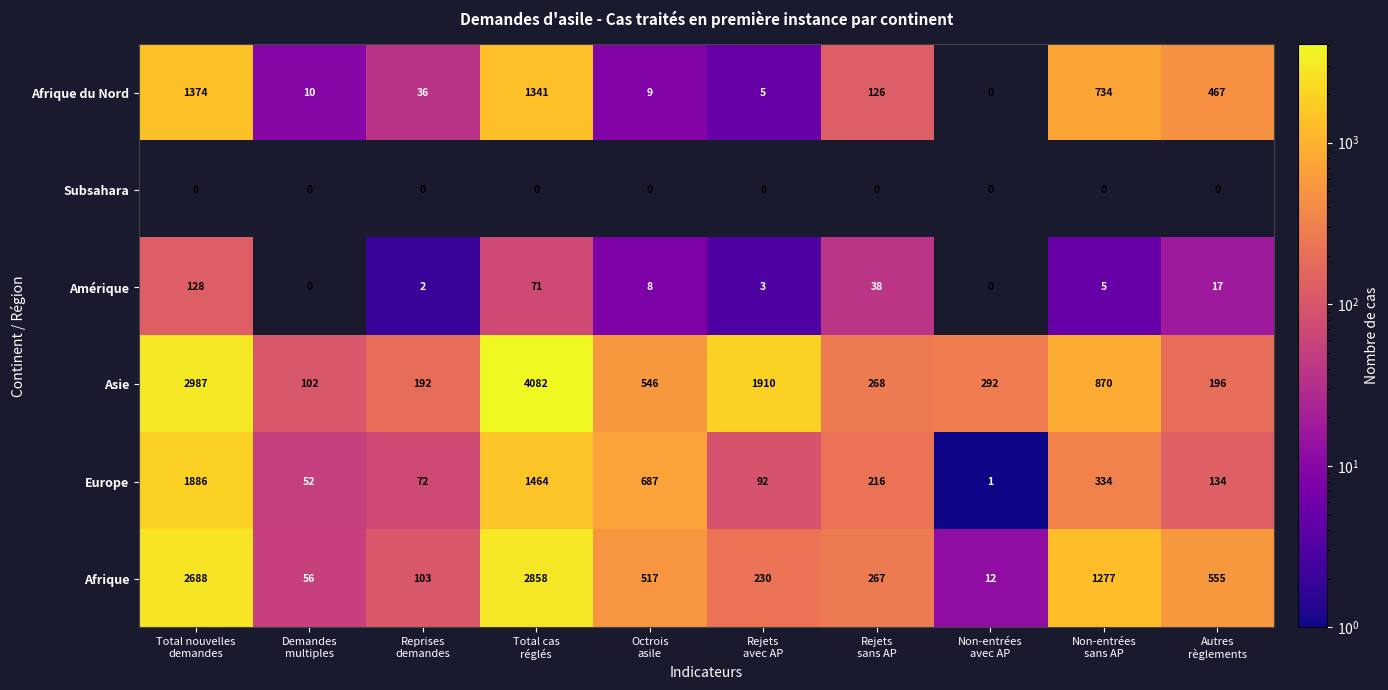

What is the difference between the maximum and minimum values in the Europe series?

1885